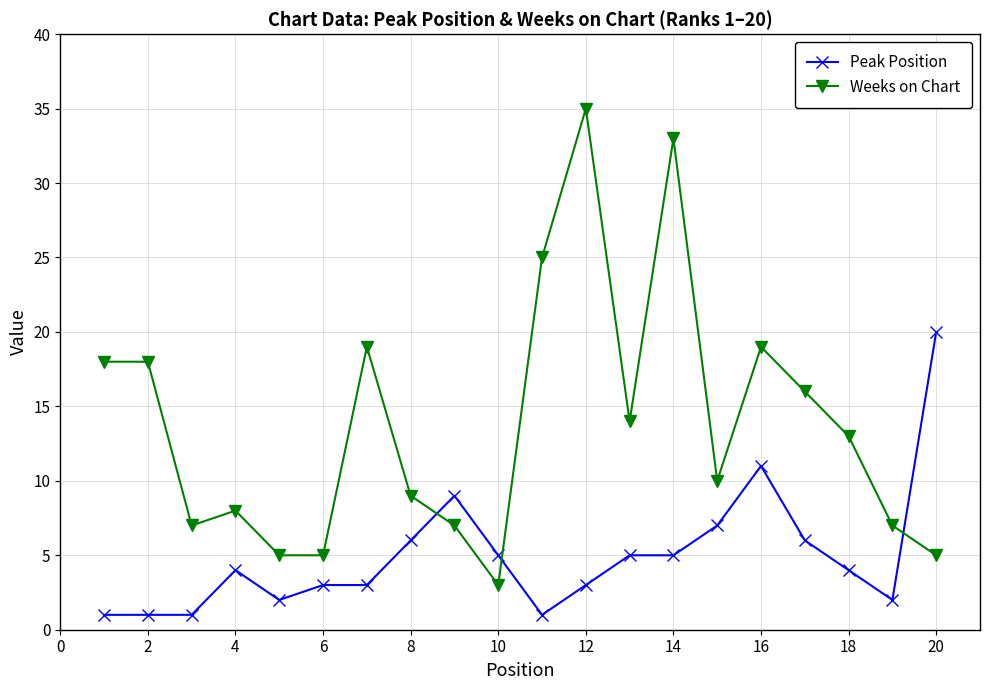

What is the difference between the maximum and second lowest values in the Weeks on Chart series?

30